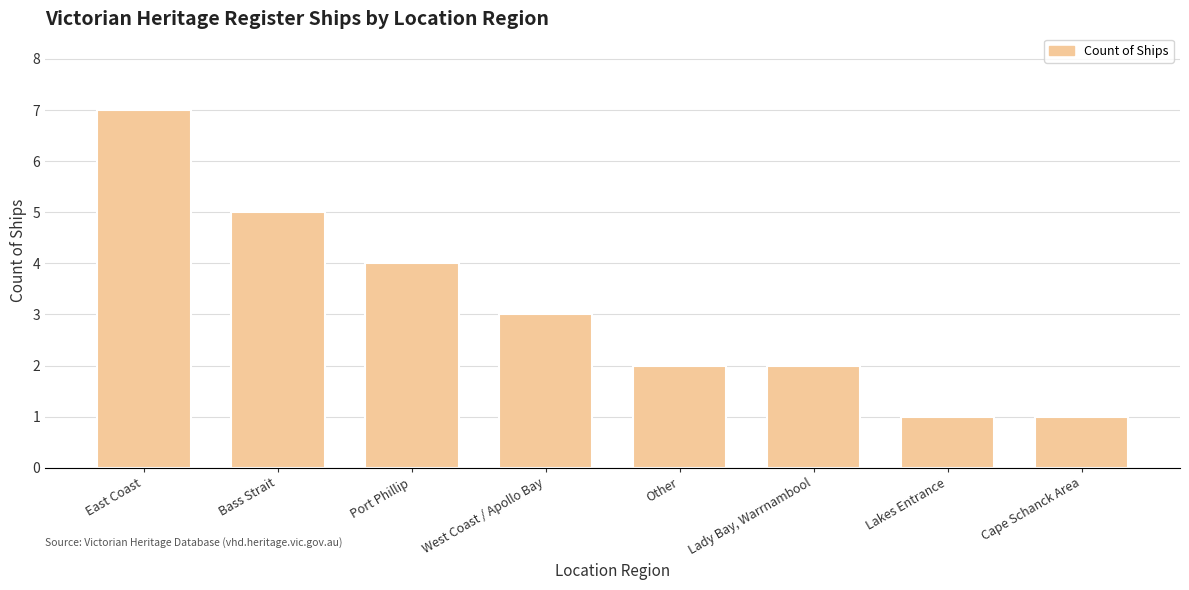

What is the label of the 8th bar from the left?

Cape Schanck Area